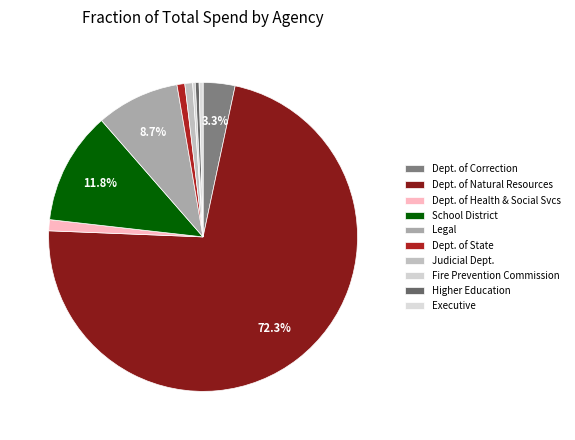

Count the number of slices in the pie.

10